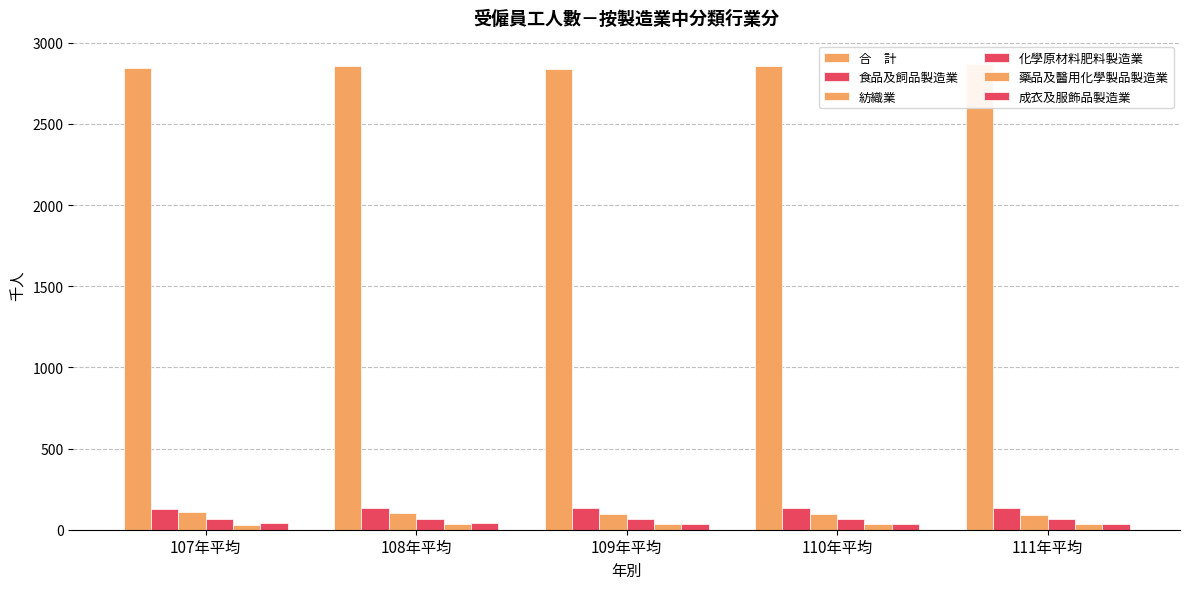

Between 109年平均 and 110年平均, which series saw the biggest shift?

合　計